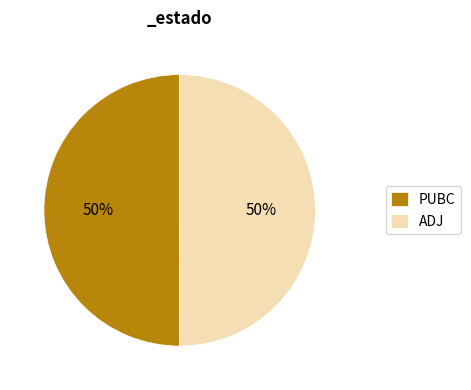

What is the ratio of the value at PUBC to the value at ADJ?

1.0